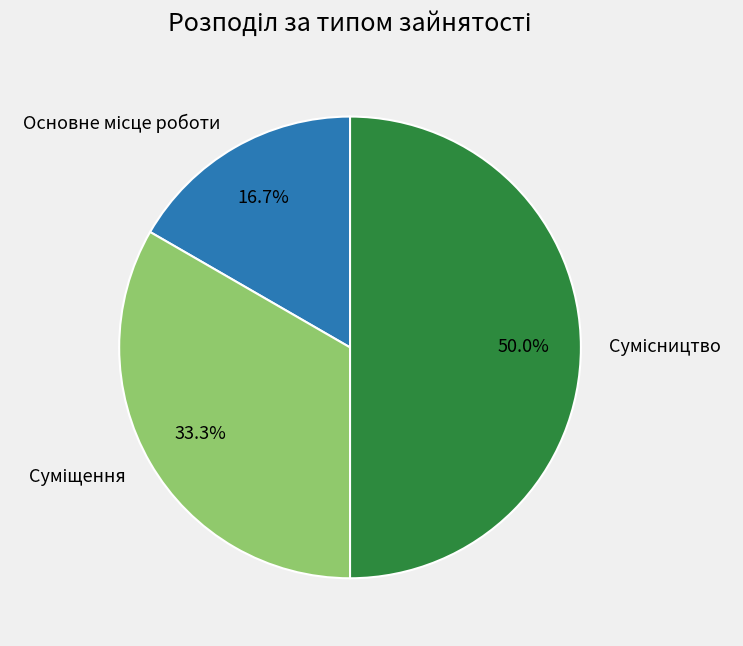

Count the number of slices in the pie.

3